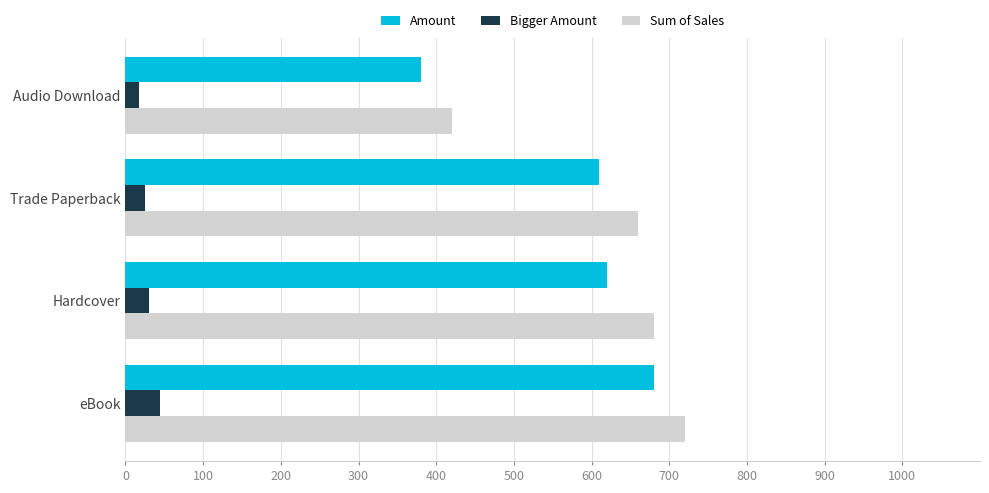

What is the sum of the Sum of Sales values at eBook and Hardcover?

1400